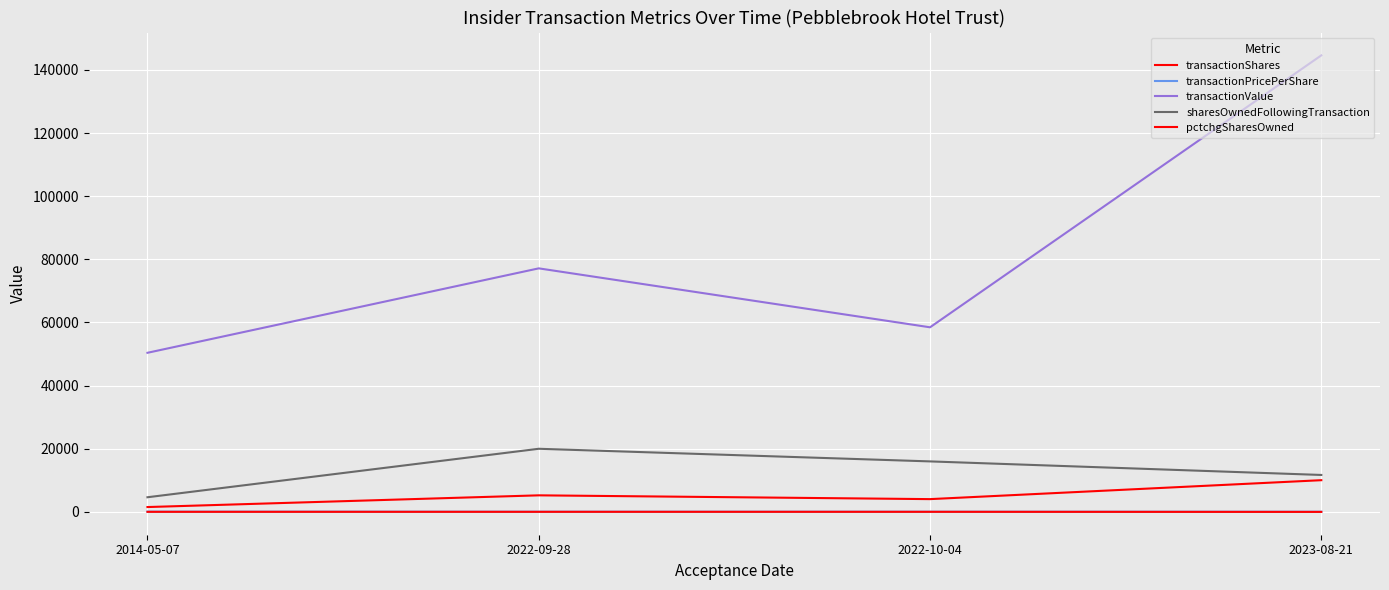

How many lines are shown in the chart?

5